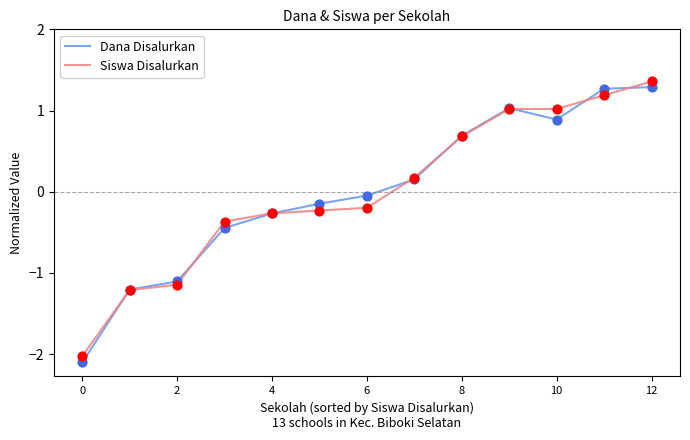

Which series has the largest range (max minus min)?

Dana Disalurkan